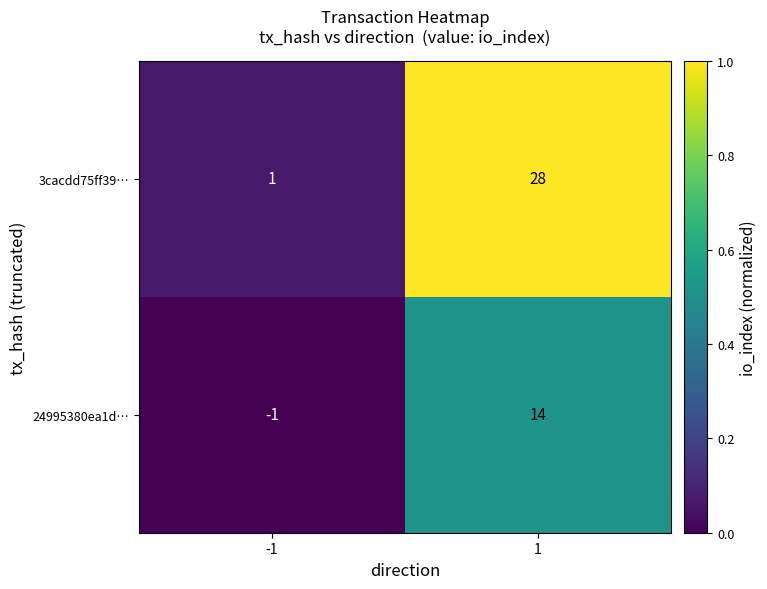

Rank the series by their maximum value, from lowest to highest.

24995380ea1d…, 3cacdd75ff39…